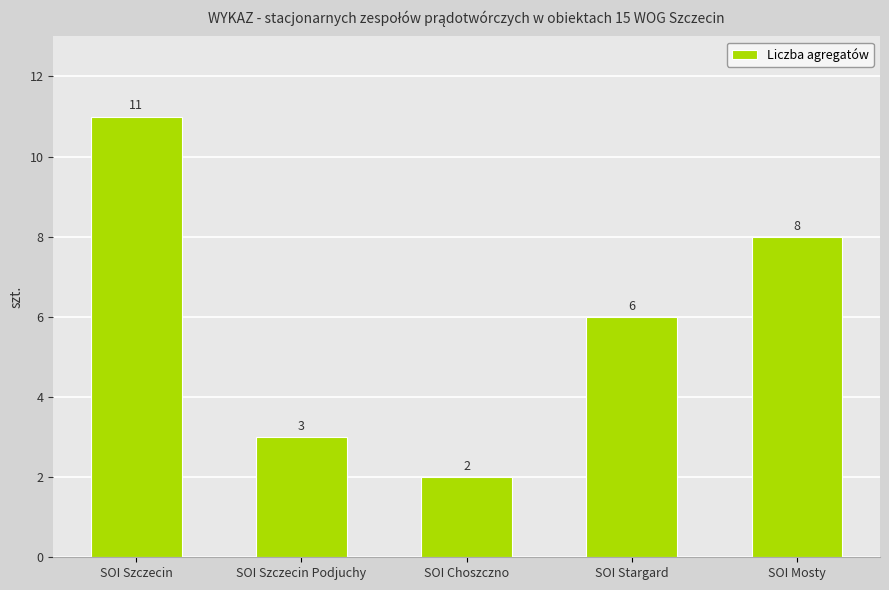

How many data points are less than 6?

2